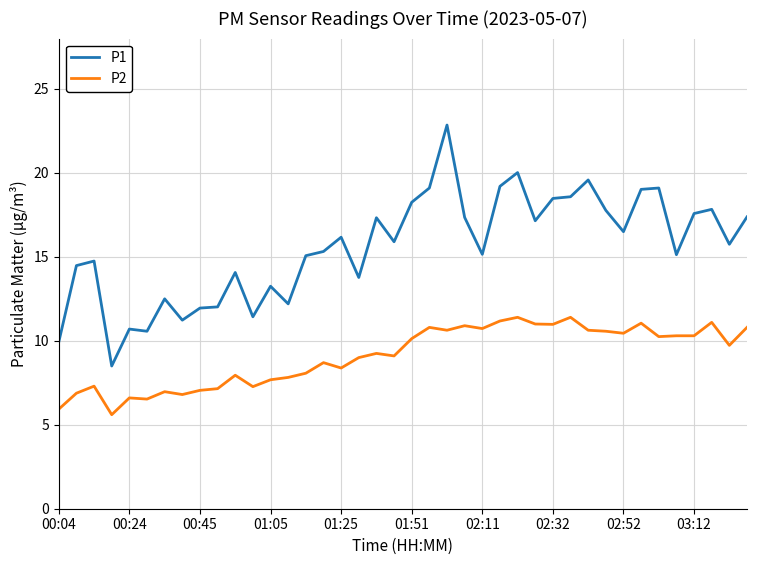

At how many categories does at least one series exceed 9?

39